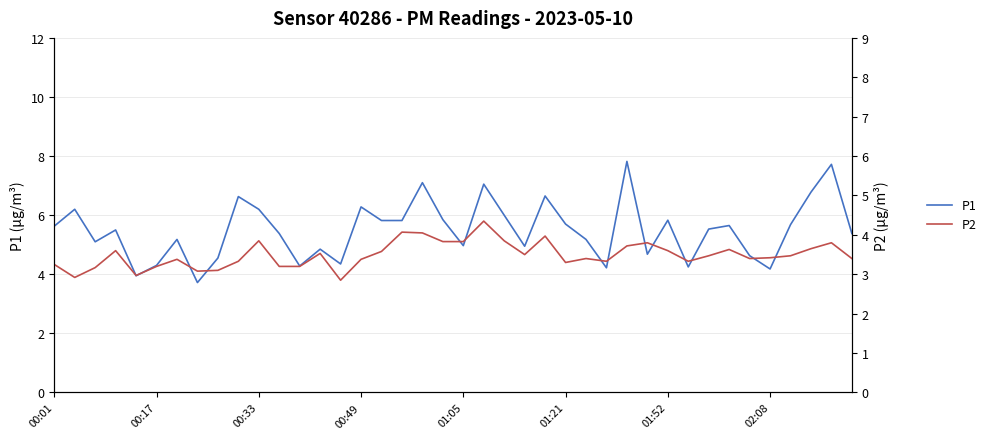

How many categories are shown in the chart?

40